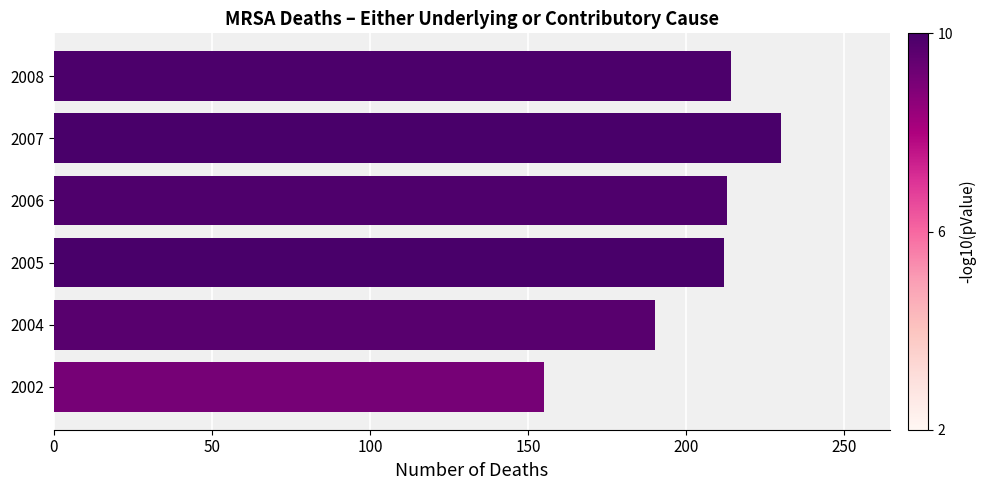

At which category does the chart reach its peak across all series?

2007